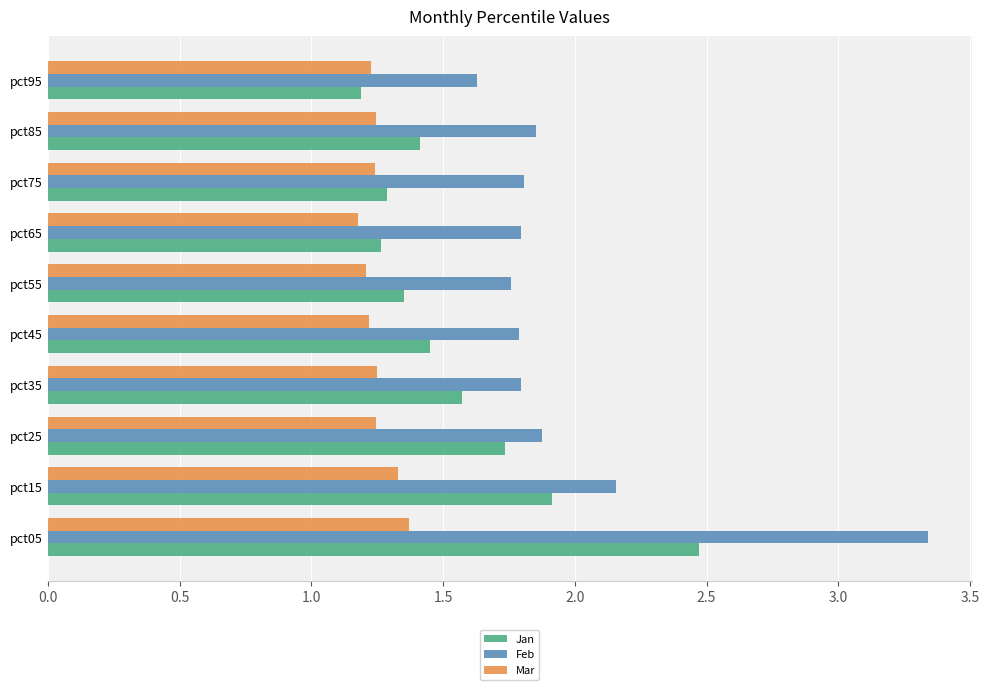

Which category has the highest value in the Jan series?

pct05